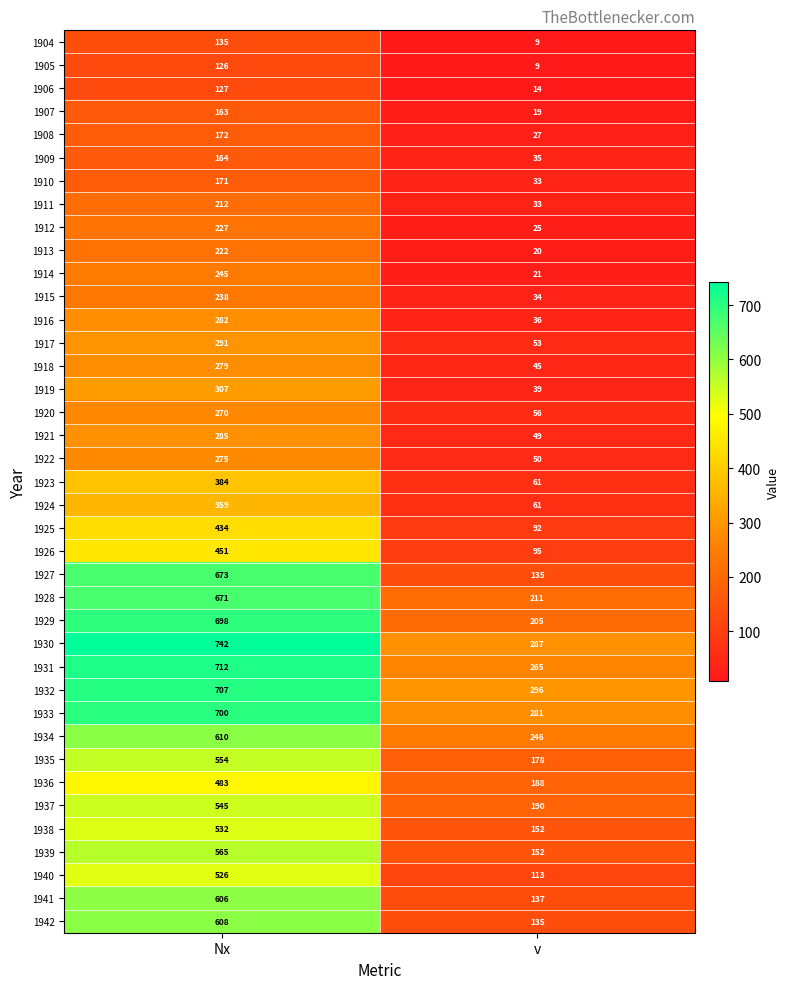

The value of 1926 at v is 33. True or false?

False